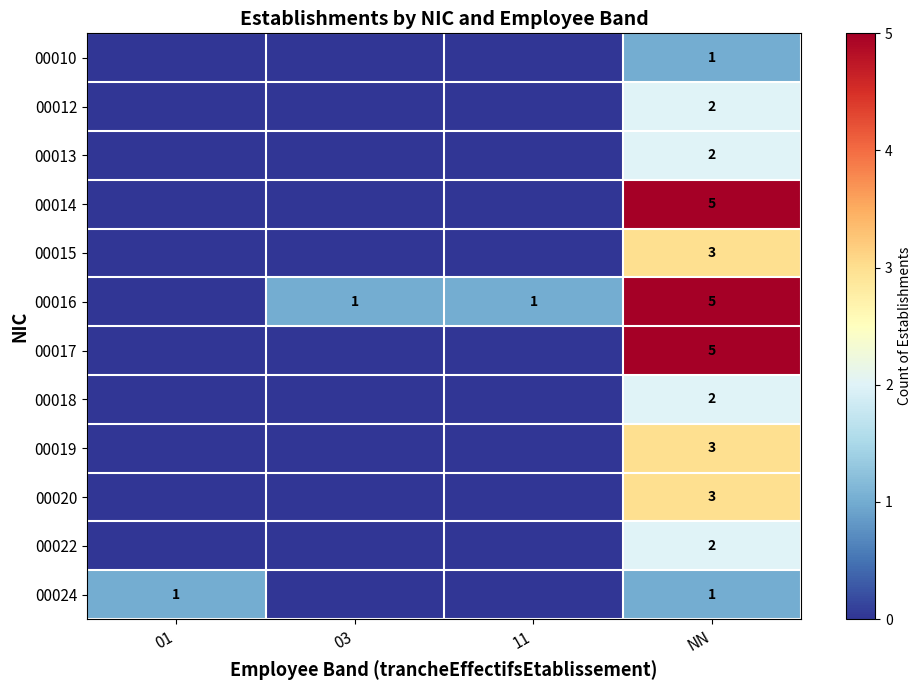

How many distinct data groups are displayed?

12